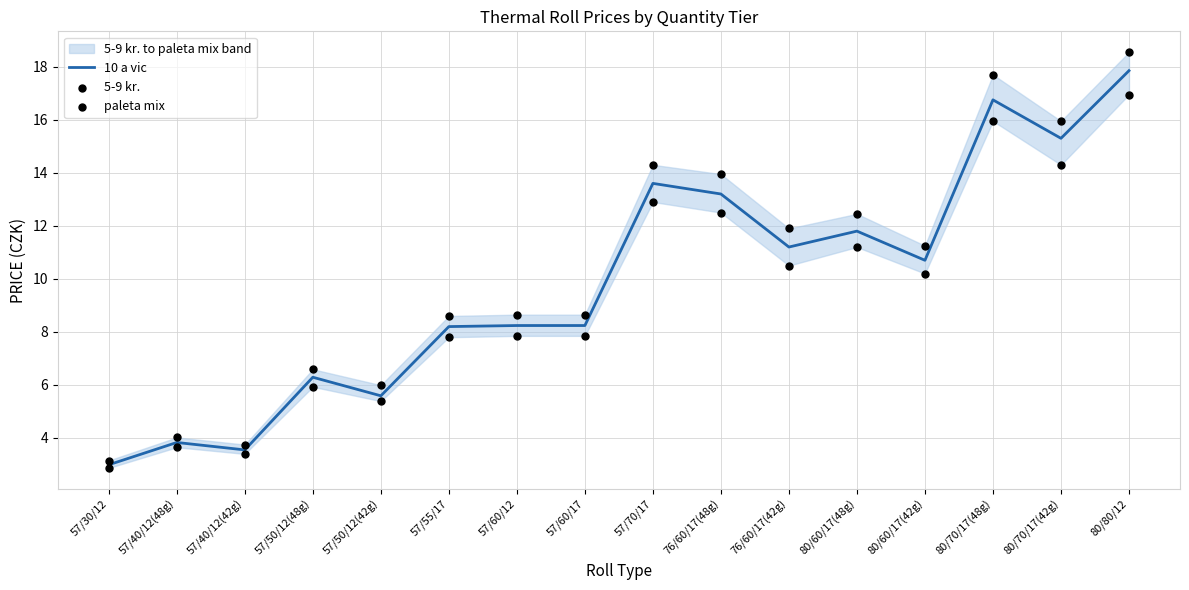

What is the total value across all series at 57/30/12?

9.0